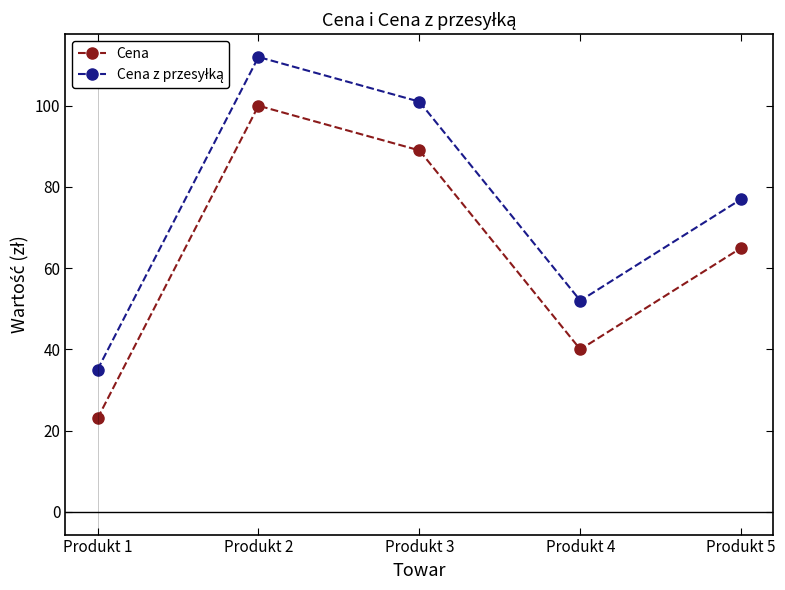

What is the minimum value shown in the chart?

23